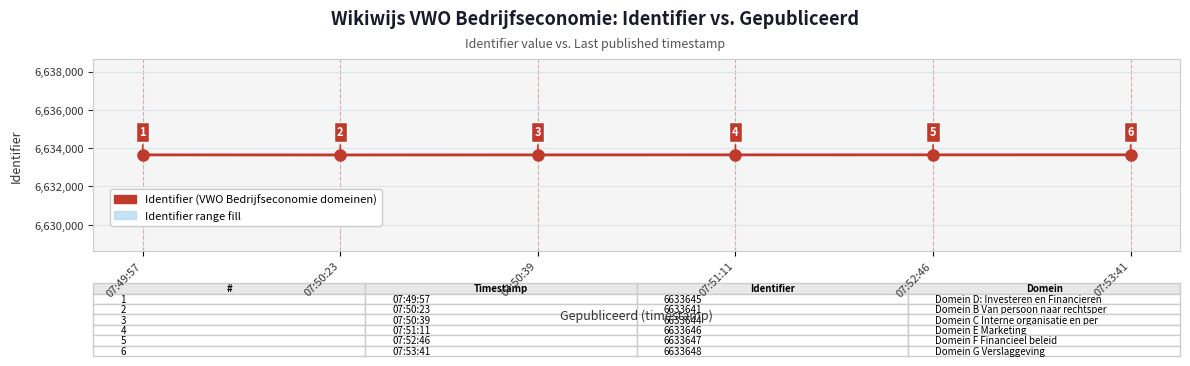

Between 07:50:39 and 07:52:46, which is larger?

07:52:46